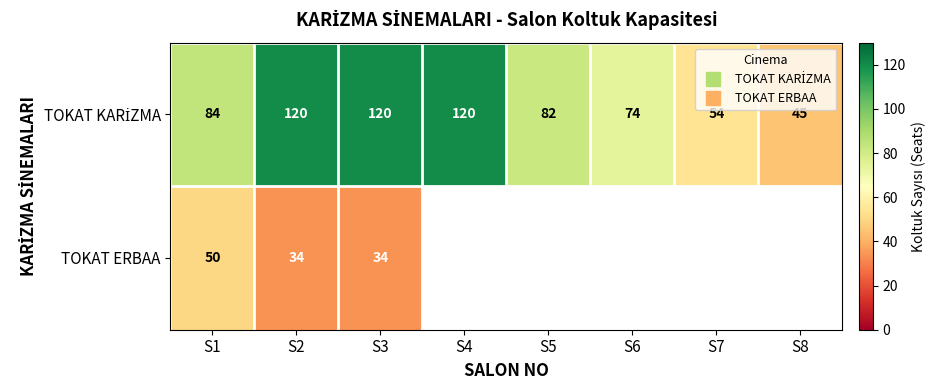

What is the difference between the maximum and minimum values in the TOKAT ERBAA series?

16.0